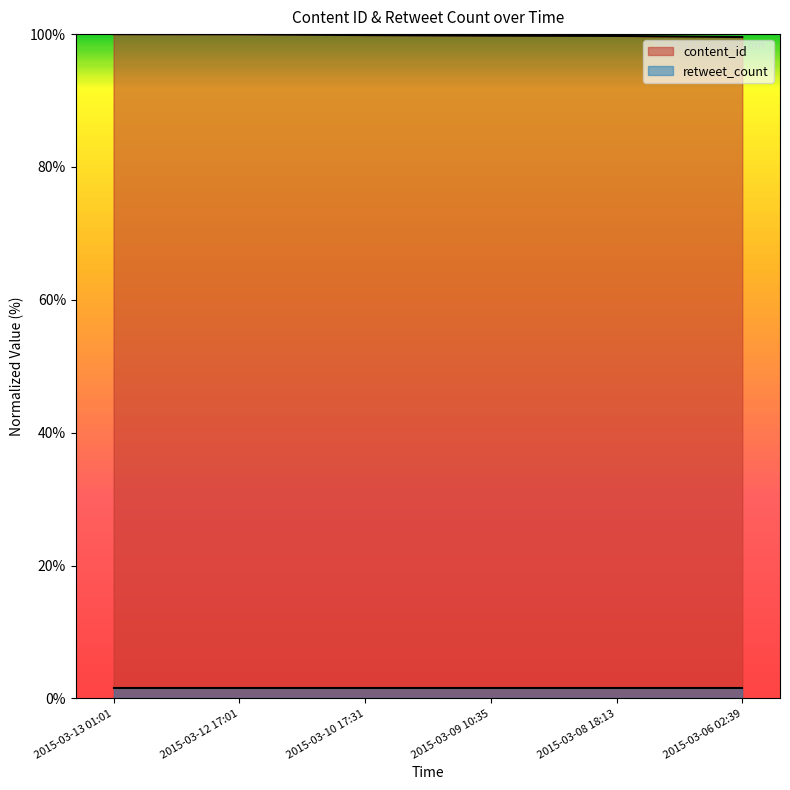

What value does the data have at 2015-03-09 10:35?

99.8